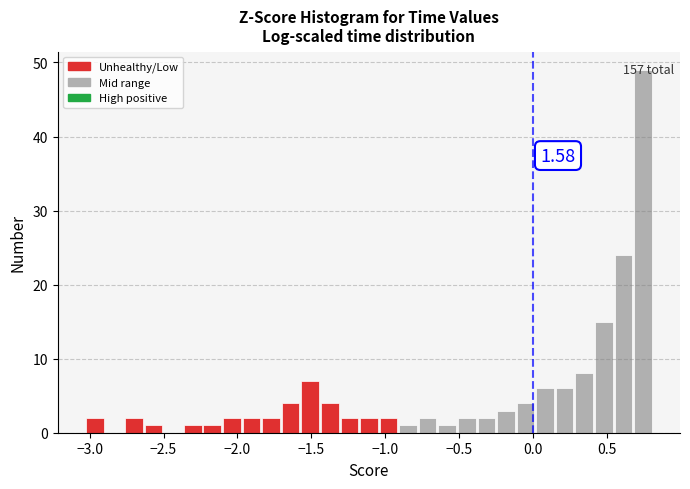

Around what value on the x-axis is the tallest bar? Give the approximate position of its centre, as read against the axis.

0.75